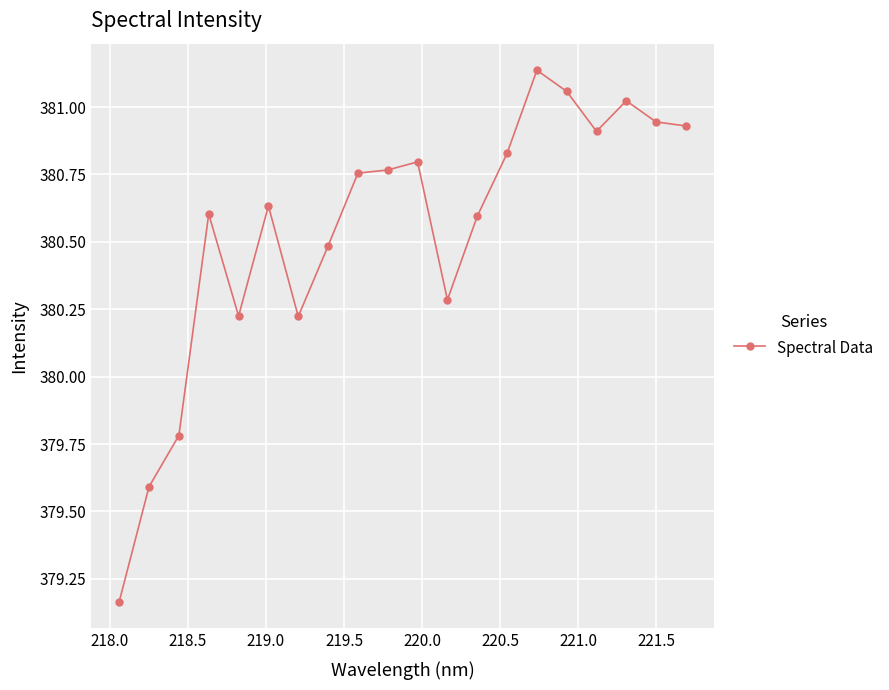

True or false: the data has more than 1 interior local peaks.

True